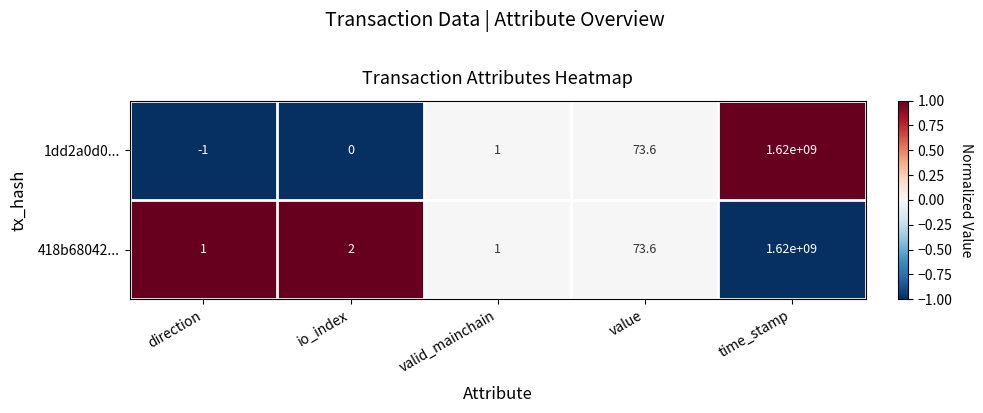

Between direction and valid_mainchain, which series saw the biggest shift?

1dd2a0d0...